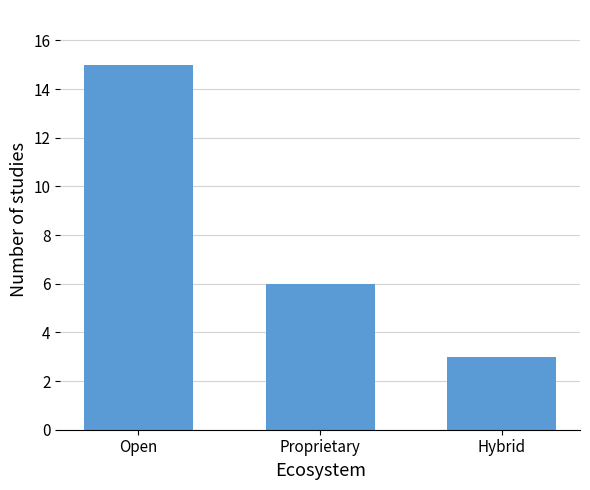

Reading left to right, what are all the values shown in this chart?

Open=15	Proprietary=6	Hybrid=3